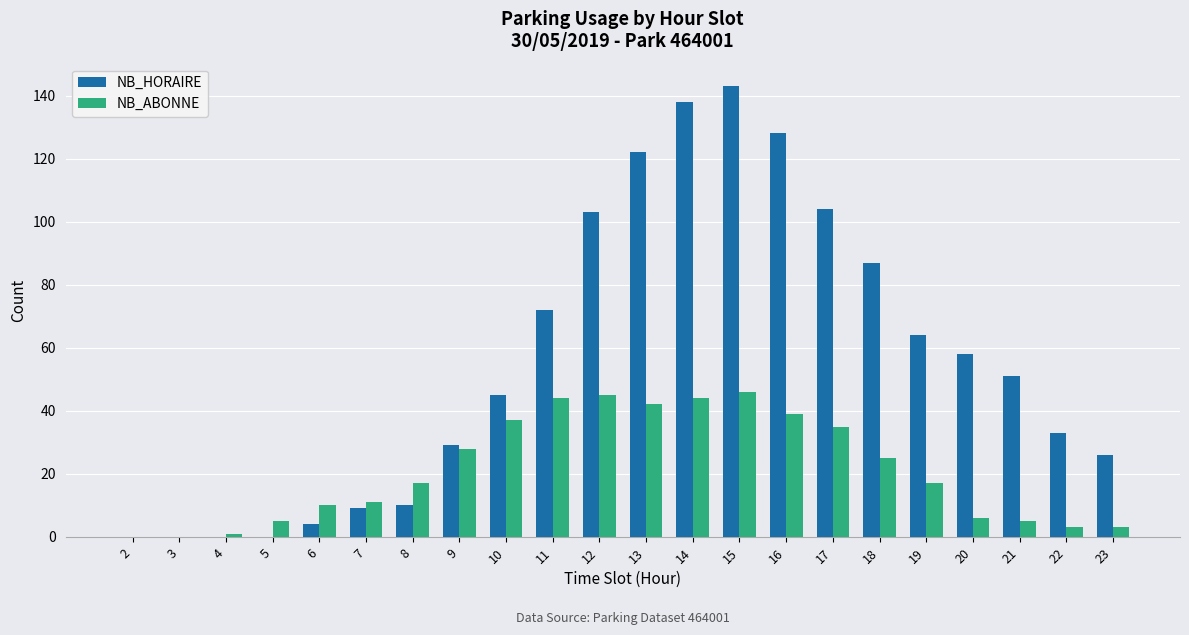

Reading left to right, what are all the values shown in this chart?

NB_HORAIRE: 2=0	3=0	4=0	5=0	6=4	7=9	8=10	9=29	10=45	11=72	12=103	13=122	14=138	15=143	16=128	17=104	18=87	19=64	20=58	21=51	22=33	23=26
NB_ABONNE: 2=0	3=0	4=1	5=5	6=10	7=11	8=17	9=28	10=37	11=44	12=45	13=42	14=44	15=46	16=39	17=35	18=25	19=17	20=6	21=5	22=3	23=3